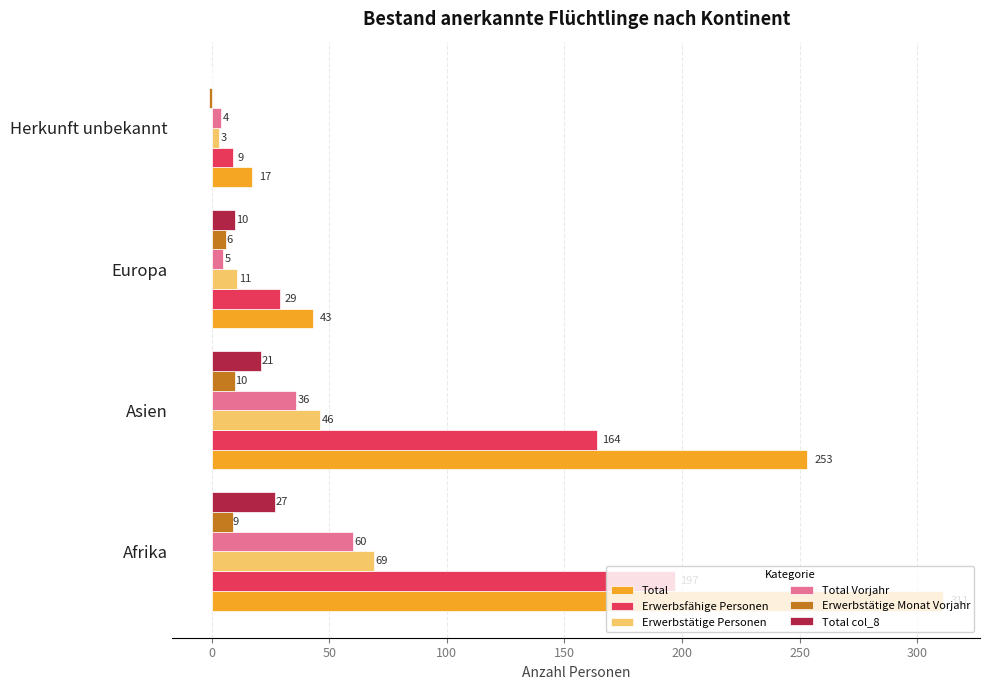

Which series changed the most between Afrika and Europa?

Total